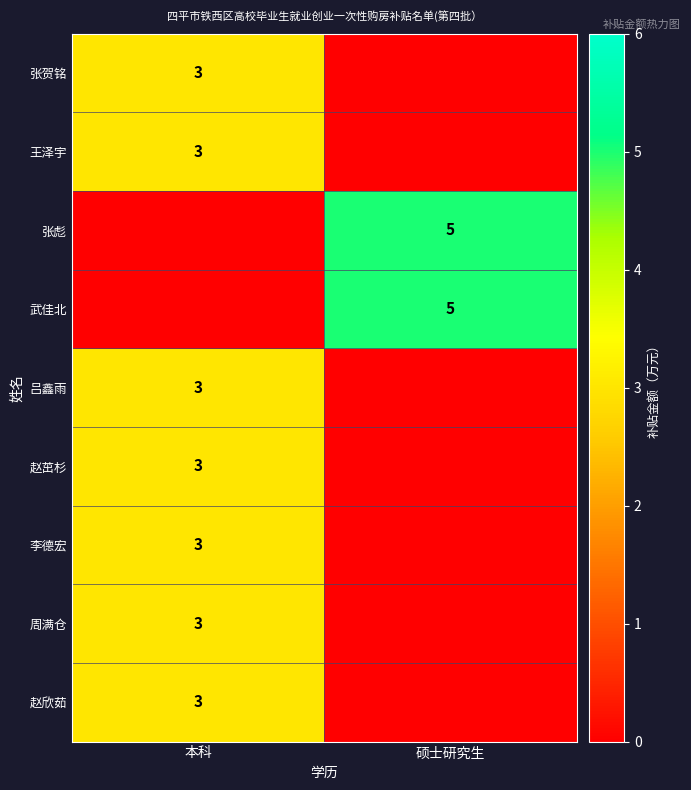

True or false: 张彪 has a value of 2 at 硕士研究生.

False